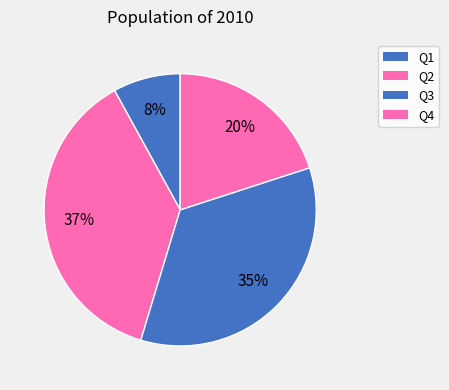

To the nearest percent, what is the difference between the largest and smallest slice percentages?

29%